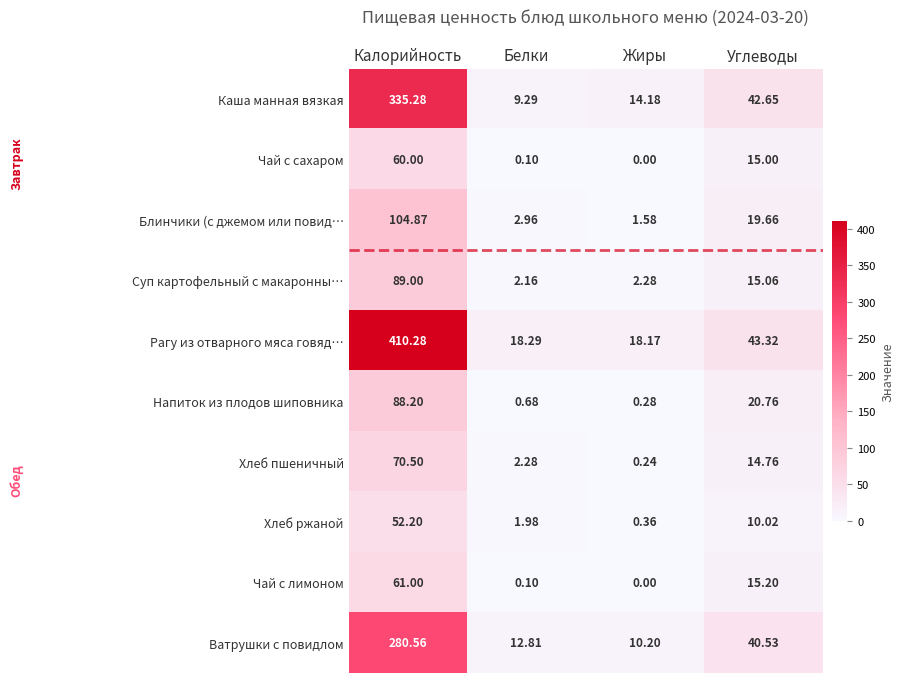

What is the difference between the highest and lowest values at Калорийность?

358.1